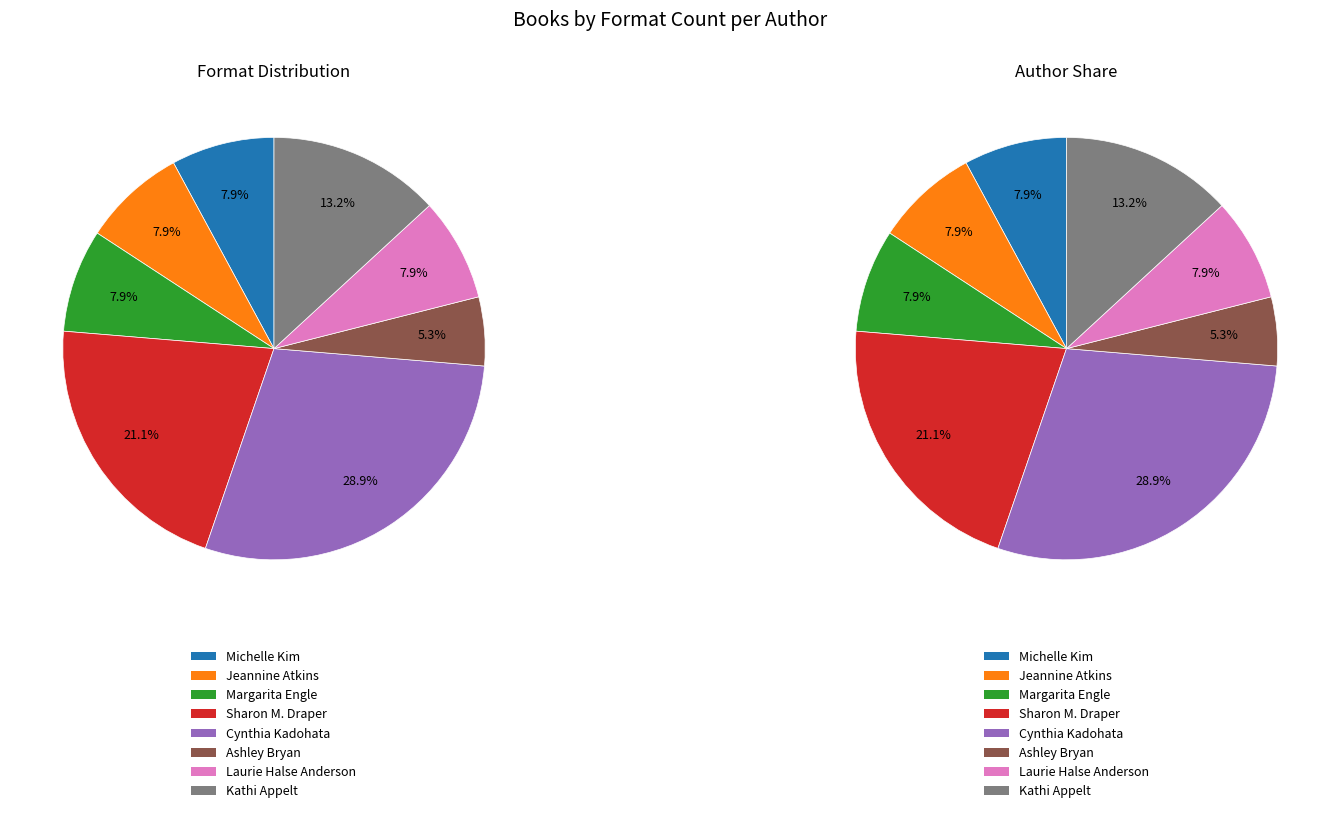

Do Cynthia Kadohata and Michelle Kim together represent more than half of the pie?

No